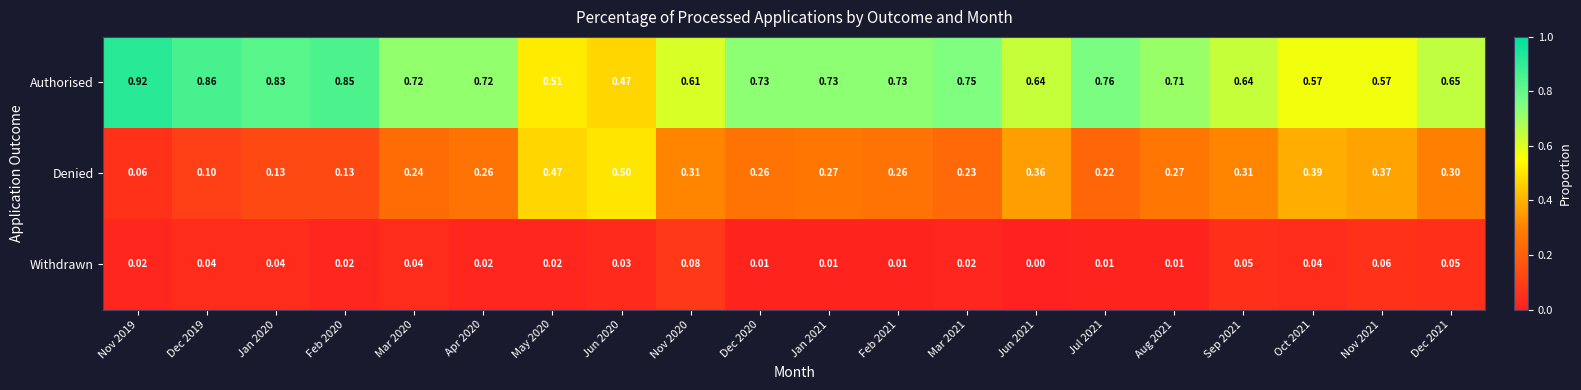

Which series has the largest range (max minus min)?

Authorised